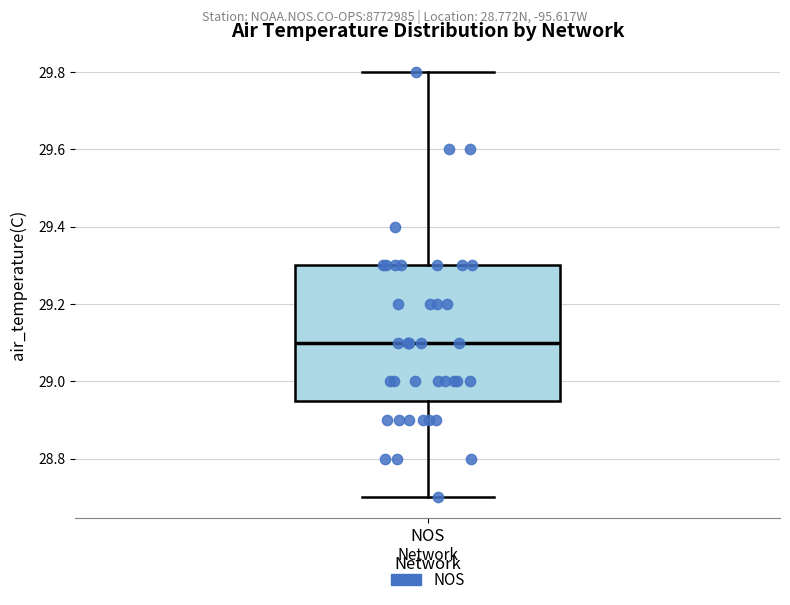

Transcribe this box plot: give where the median line is, the range the box spans, and where the two whiskers end, as read against the y-axis. The values are not printed on the chart, so give them approximately, as read against the axis.

median 29.10, box 28.96 to 29.30, whiskers 28.70 to 29.80